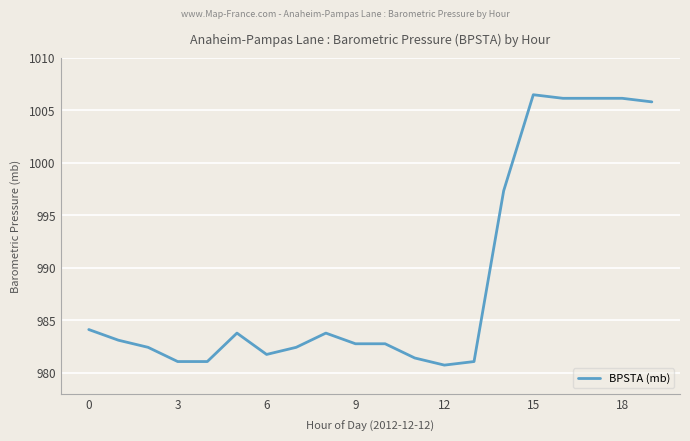

What is the greatest value displayed?

1006.5